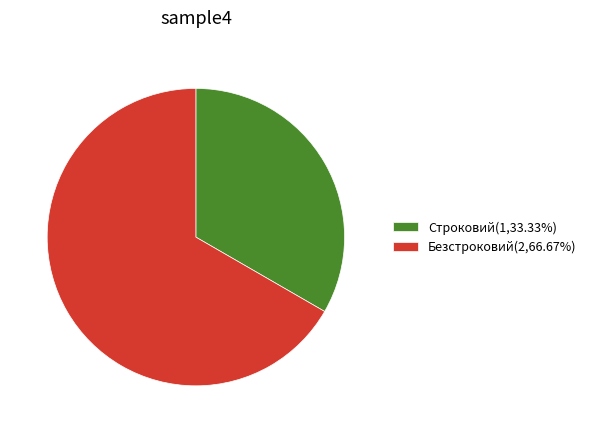

Does Строковий represent more than half of the total?

No